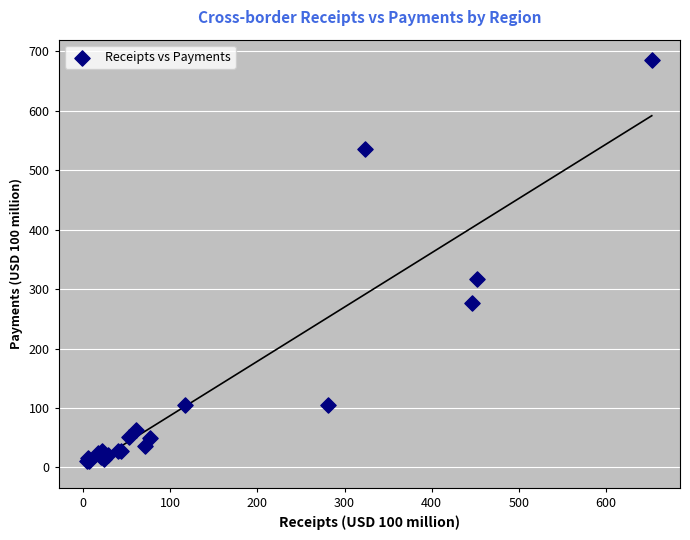

What Y value in the scatter plot is closest to 348?

317.7